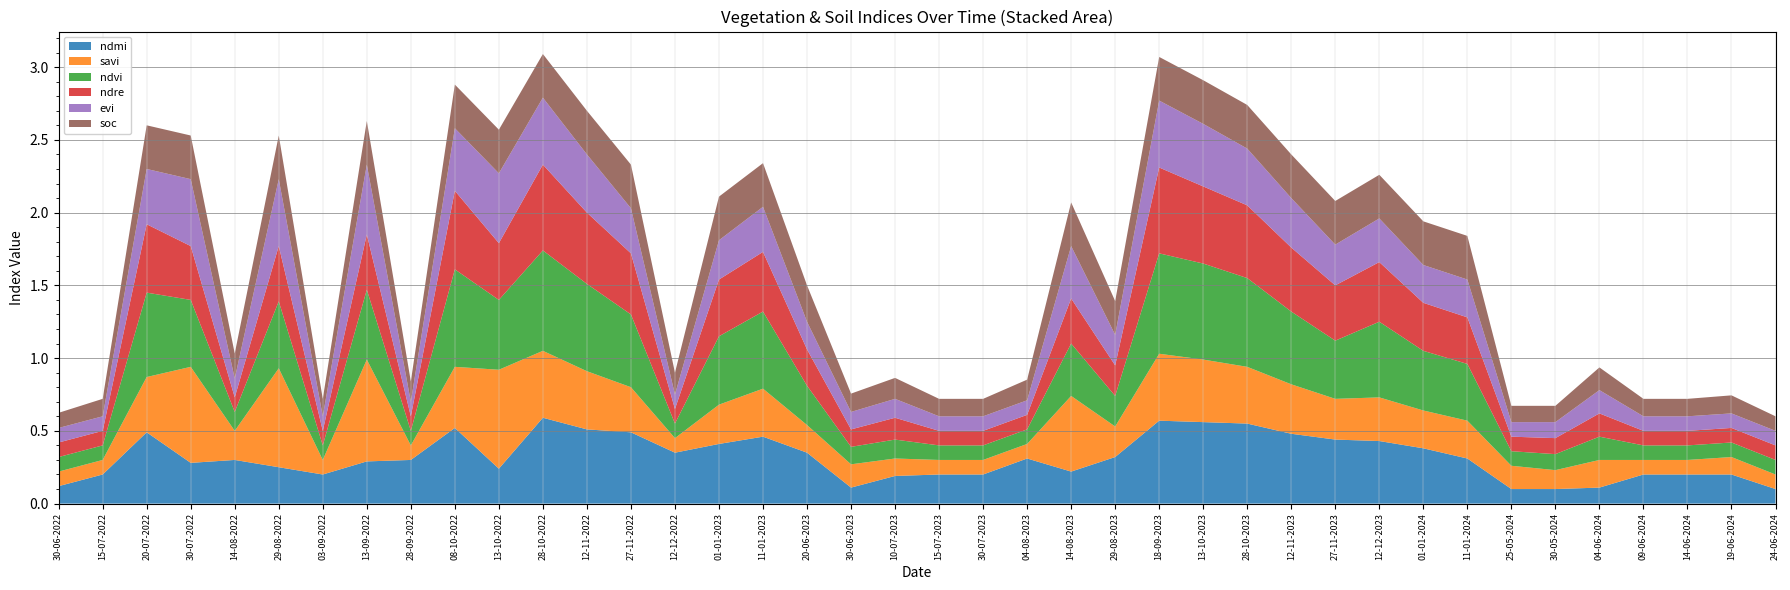

Reading left to right, list all the values displayed in this chart.

ndmi: 30-06-2022=0.1	15-07-2022=0.2	20-07-2022=0.5	30-07-2022=0.3	14-08-2022=0.3	29-08-2022=0.2	03-09-2022=0.2	13-09-2022=0.3	28-09-2022=0.3	08-10-2022=0.5	13-10-2022=0.2	28-10-2022=0.6	12-11-2022=0.5	27-11-2022=0.5	12-12-2022=0.3	01-01-2023=0.4	11-01-2023=0.5	20-06-2023=0.3	30-06-2023=0.1	10-07-2023=0.2	15-07-2023=0.2	30-07-2023=0.2	04-08-2023=0.3	14-08-2023=0.2	29-08-2023=0.3	18-09-2023=0.6	13-10-2023=0.6	28-10-2023=0.6	12-11-2023=0.5	27-11-2023=0.4	12-12-2023=0.4	01-01-2024=0.4	11-01-2024=0.3	25-05-2024=0.1	30-05-2024=0.1	04-06-2024=0.1	09-06-2024=0.2	14-06-2024=0.2	19-06-2024=0.2	24-06-2024=0.1
savi: 30-06-2022=0.1	15-07-2022=0.1	20-07-2022=0.4	30-07-2022=0.7	14-08-2022=0.2	29-08-2022=0.7	03-09-2022=0.1	13-09-2022=0.7	28-09-2022=0.1	08-10-2022=0.4	13-10-2022=0.7	28-10-2022=0.5	12-11-2022=0.4	27-11-2022=0.3	12-12-2022=0.1	01-01-2023=0.3	11-01-2023=0.3	20-06-2023=0.2	30-06-2023=0.2	10-07-2023=0.1	15-07-2023=0.1	30-07-2023=0.1	04-08-2023=0.1	14-08-2023=0.5	29-08-2023=0.2	18-09-2023=0.5	13-10-2023=0.4	28-10-2023=0.4	12-11-2023=0.3	27-11-2023=0.3	12-12-2023=0.3	01-01-2024=0.3	11-01-2024=0.3	25-05-2024=0.2	30-05-2024=0.1	04-06-2024=0.2	09-06-2024=0.1	14-06-2024=0.1	19-06-2024=0.1	24-06-2024=0.1
ndvi: 30-06-2022=0.1	15-07-2022=0.1	20-07-2022=0.6	30-07-2022=0.5	14-08-2022=0.1	29-08-2022=0.5	03-09-2022=0.1	13-09-2022=0.5	28-09-2022=0.1	08-10-2022=0.7	13-10-2022=0.5	28-10-2022=0.7	12-11-2022=0.6	27-11-2022=0.5	12-12-2022=0.1	01-01-2023=0.5	11-01-2023=0.5	20-06-2023=0.3	30-06-2023=0.1	10-07-2023=0.1	15-07-2023=0.1	30-07-2023=0.1	04-08-2023=0.1	14-08-2023=0.4	29-08-2023=0.2	18-09-2023=0.7	13-10-2023=0.7	28-10-2023=0.6	12-11-2023=0.5	27-11-2023=0.4	12-12-2023=0.5	01-01-2024=0.4	11-01-2024=0.4	25-05-2024=0.1	30-05-2024=0.1	04-06-2024=0.2	09-06-2024=0.1	14-06-2024=0.1	19-06-2024=0.1	24-06-2024=0.1
ndre: 30-06-2022=0.1	15-07-2022=0.1	20-07-2022=0.5	30-07-2022=0.4	14-08-2022=0.1	29-08-2022=0.4	03-09-2022=0.1	13-09-2022=0.4	28-09-2022=0.1	08-10-2022=0.5	13-10-2022=0.4	28-10-2022=0.6	12-11-2022=0.5	27-11-2022=0.4	12-12-2022=0.1	01-01-2023=0.4	11-01-2023=0.4	20-06-2023=0.2	30-06-2023=0.1	10-07-2023=0.1	15-07-2023=0.1	30-07-2023=0.1	04-08-2023=0.1	14-08-2023=0.3	29-08-2023=0.2	18-09-2023=0.6	13-10-2023=0.5	28-10-2023=0.5	12-11-2023=0.4	27-11-2023=0.4	12-12-2023=0.4	01-01-2024=0.3	11-01-2024=0.3	25-05-2024=0.1	30-05-2024=0.1	04-06-2024=0.2	09-06-2024=0.1	14-06-2024=0.1	19-06-2024=0.1	24-06-2024=0.1
evi: 30-06-2022=0.1	15-07-2022=0.1	20-07-2022=0.4	30-07-2022=0.5	14-08-2022=0.1	29-08-2022=0.5	03-09-2022=0.1	13-09-2022=0.5	28-09-2022=0.1	08-10-2022=0.4	13-10-2022=0.5	28-10-2022=0.5	12-11-2022=0.4	27-11-2022=0.3	12-12-2022=0.1	01-01-2023=0.3	11-01-2023=0.3	20-06-2023=0.2	30-06-2023=0.1	10-07-2023=0.1	15-07-2023=0.1	30-07-2023=0.1	04-08-2023=0.1	14-08-2023=0.4	29-08-2023=0.2	18-09-2023=0.5	13-10-2023=0.4	28-10-2023=0.4	12-11-2023=0.3	27-11-2023=0.3	12-12-2023=0.3	01-01-2024=0.3	11-01-2024=0.3	25-05-2024=0.1	30-05-2024=0.1	04-06-2024=0.2	09-06-2024=0.1	14-06-2024=0.1	19-06-2024=0.1	24-06-2024=0.1
soc: 30-06-2022=0.1	15-07-2022=0.1	20-07-2022=0.3	30-07-2022=0.3	14-08-2022=0.2	29-08-2022=0.3	03-09-2022=0.1	13-09-2022=0.3	28-09-2022=0.1	08-10-2022=0.3	13-10-2022=0.3	28-10-2022=0.3	12-11-2022=0.3	27-11-2022=0.3	12-12-2022=0.1	01-01-2023=0.3	11-01-2023=0.3	20-06-2023=0.2	30-06-2023=0.1	10-07-2023=0.1	15-07-2023=0.1	30-07-2023=0.1	04-08-2023=0.1	14-08-2023=0.3	29-08-2023=0.2	18-09-2023=0.3	13-10-2023=0.3	28-10-2023=0.3	12-11-2023=0.3	27-11-2023=0.3	12-12-2023=0.3	01-01-2024=0.3	11-01-2024=0.3	25-05-2024=0.1	30-05-2024=0.1	04-06-2024=0.2	09-06-2024=0.1	14-06-2024=0.1	19-06-2024=0.1	24-06-2024=0.1